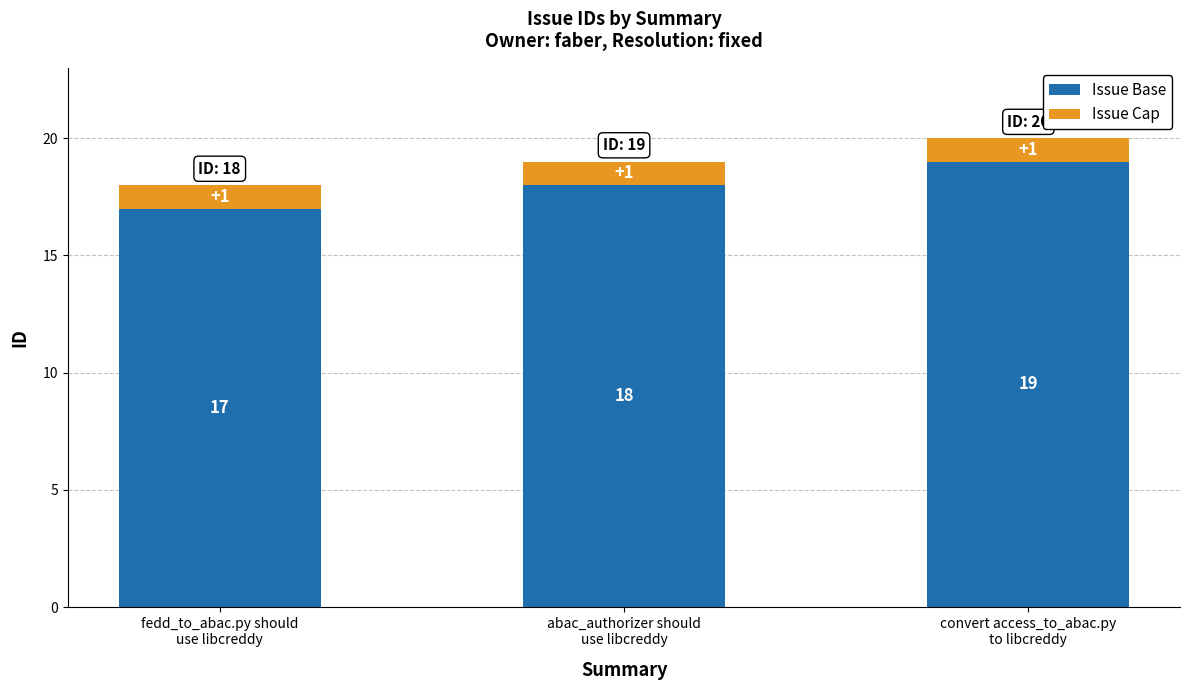

What is the average value of the Issue Base series?

18